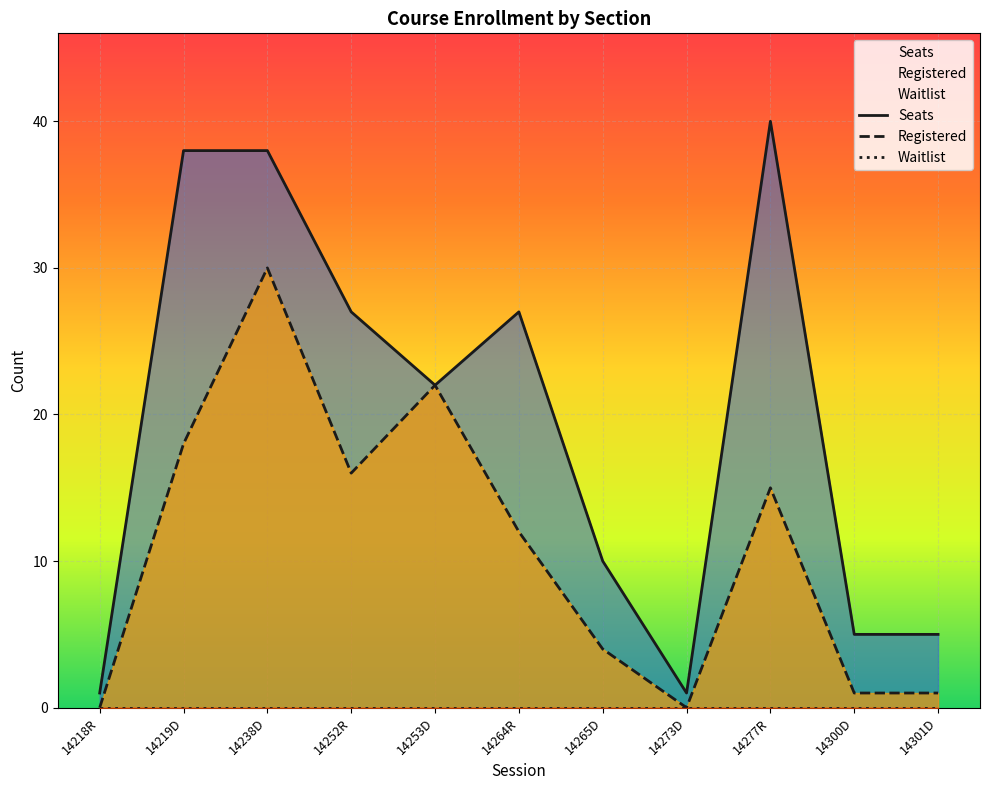

What is the total value across all series at 14264R?

39